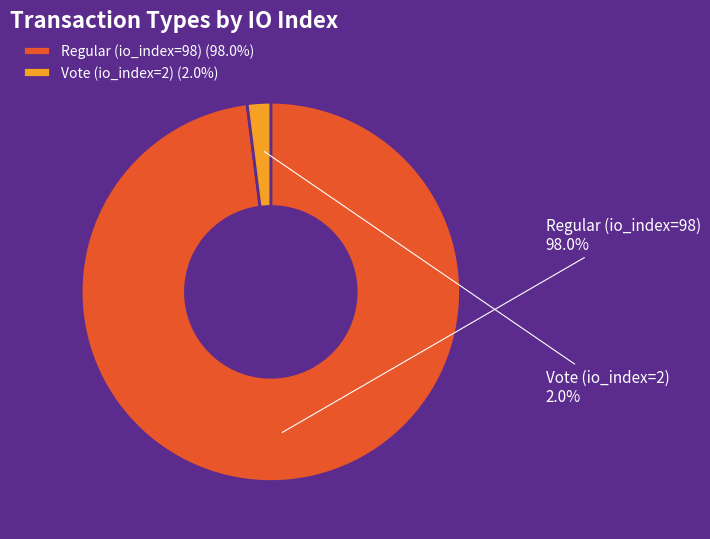

What percentage is the Vote (io_index=2) slice, to the nearest percent?

2%